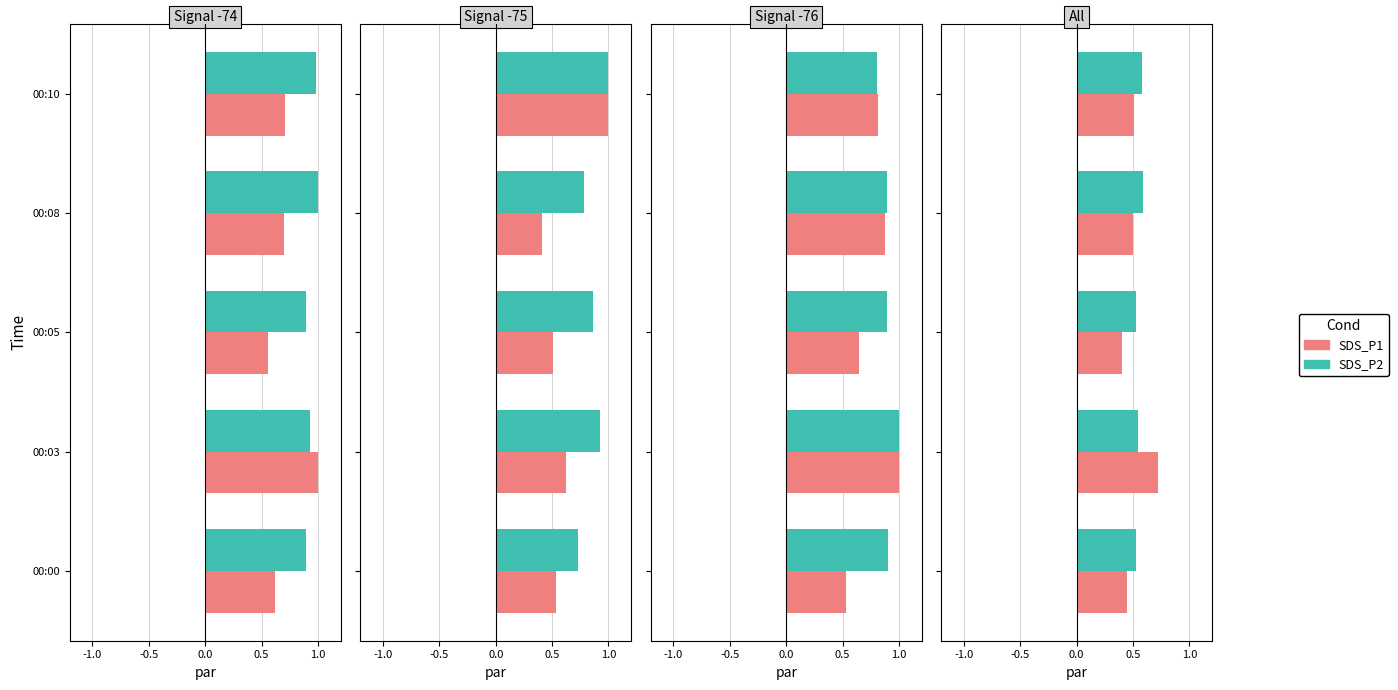

What is the minimum value shown in the chart?

0.4